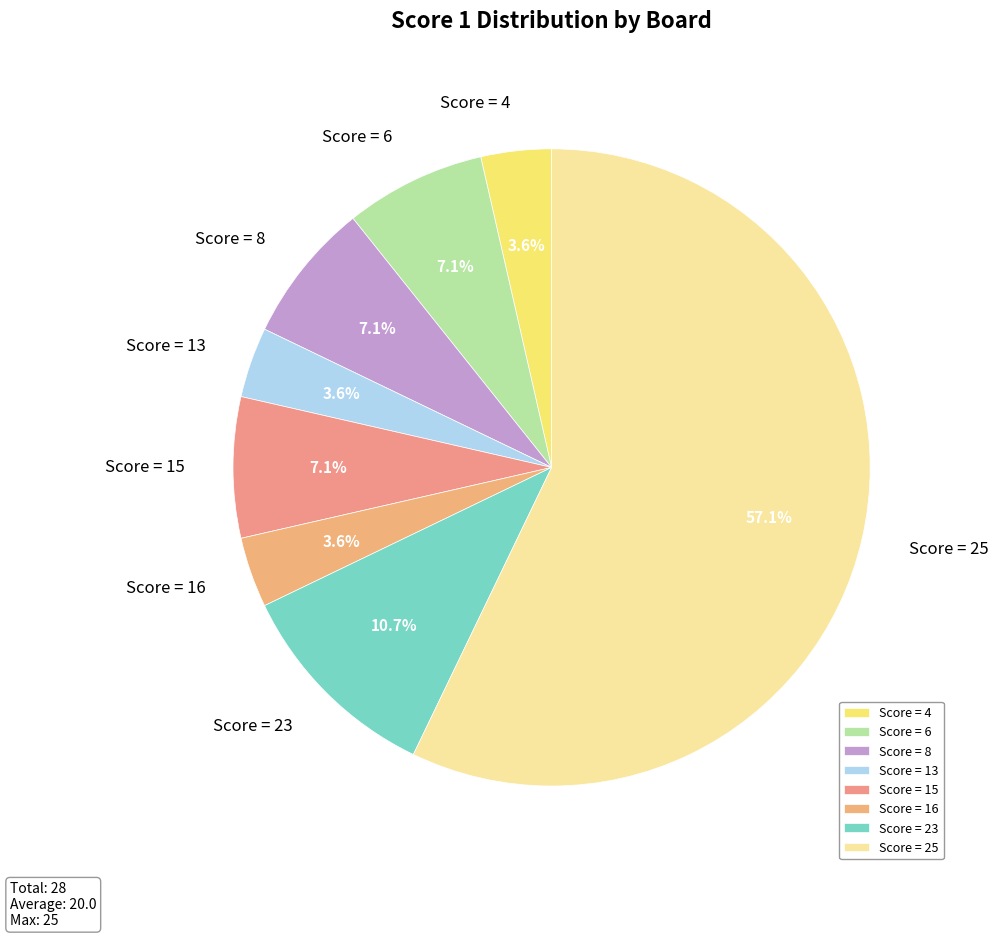

Count the number of slices in the pie.

8